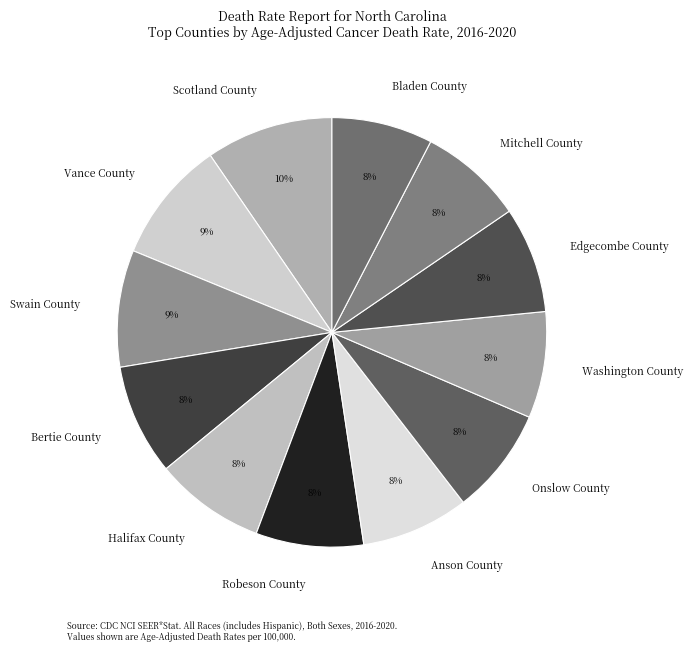

What percentage is the Robeson County slice, to the nearest percent?

8%